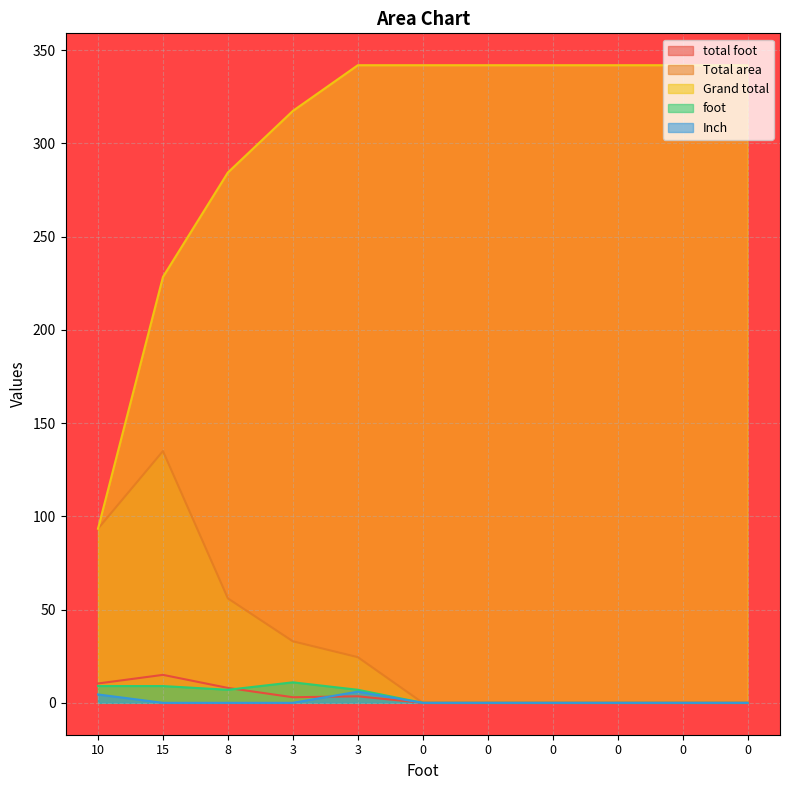

What is the value of the Total area point at the 3rd from the left?

56.0